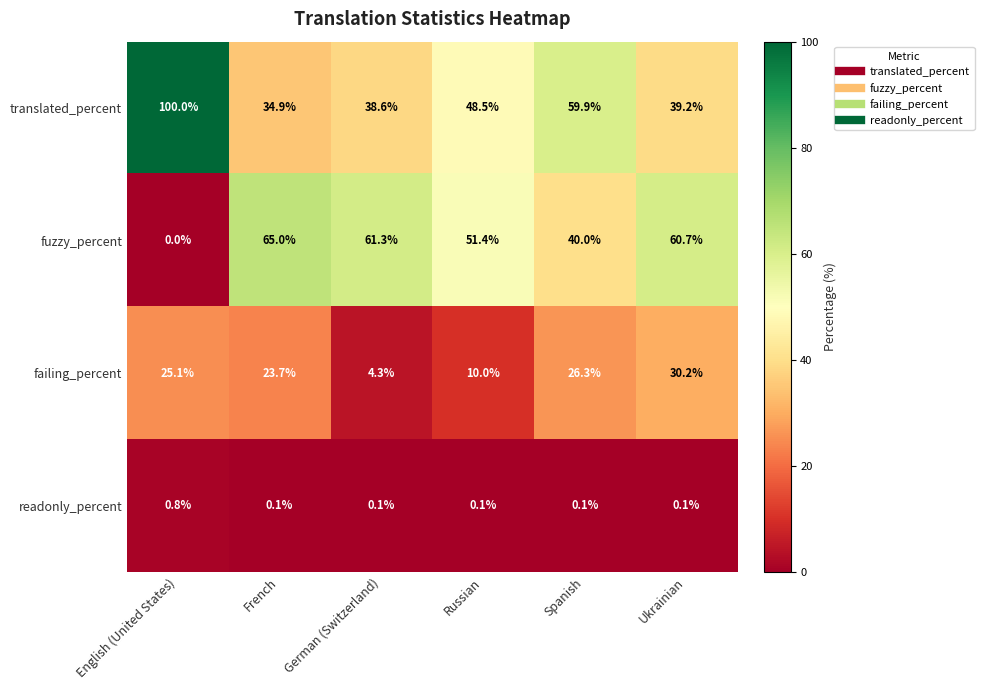

Reading left to right, list all the values displayed in this chart.

translated_percent: 100.0	34.9	38.6	48.5	59.9	39.2
fuzzy_percent: 0.0	65.0	61.3	51.4	40.0	60.7
failing_percent: 25.1	23.7	4.3	10.0	26.3	30.2
readonly_percent: 0.8	0.1	0.1	0.1	0.1	0.1